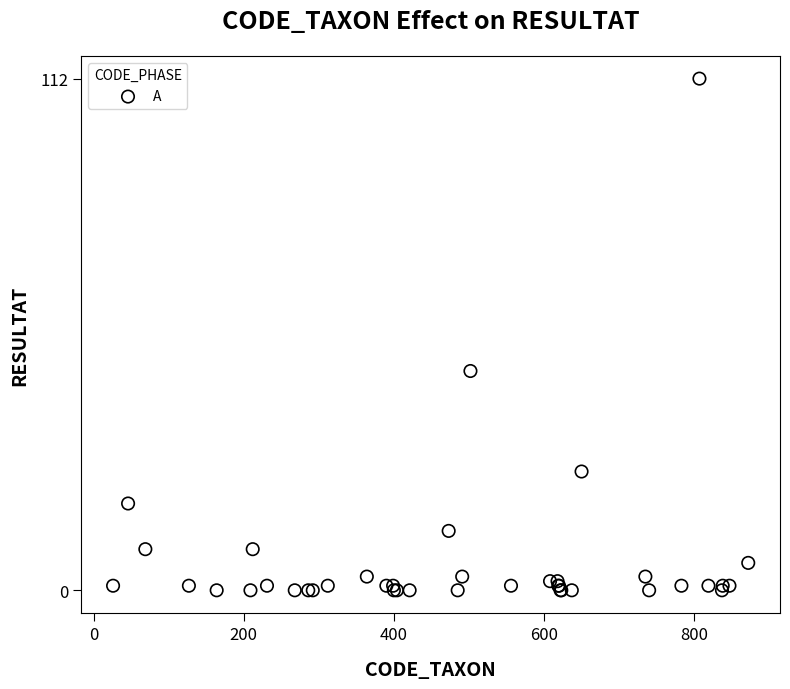

What Y value in the scatter plot is closest to 56?

48